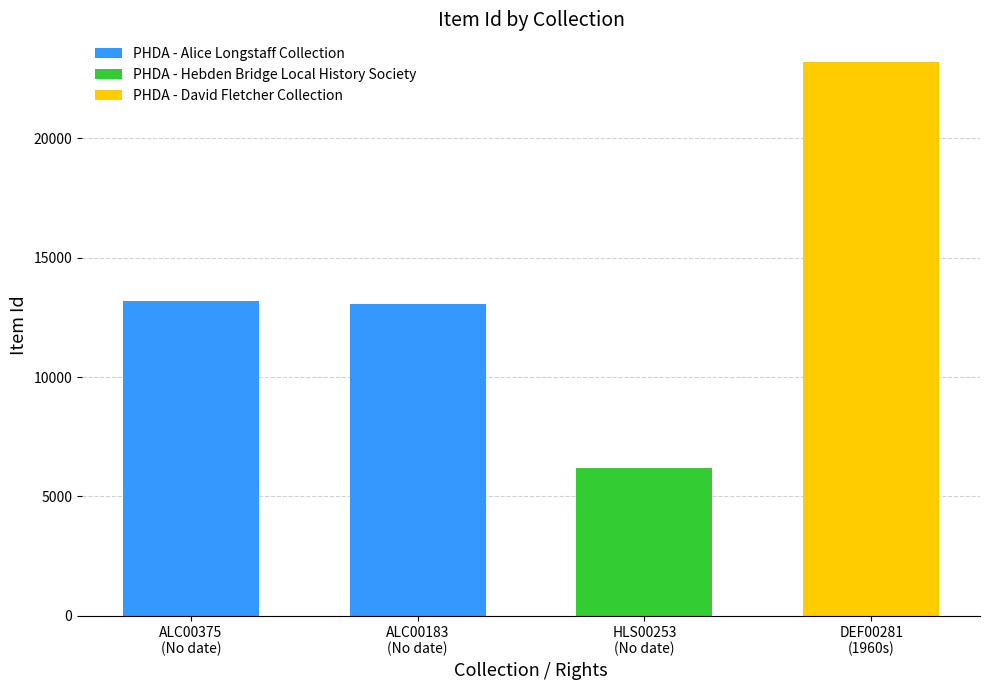

Count the number of categories in the chart.

4